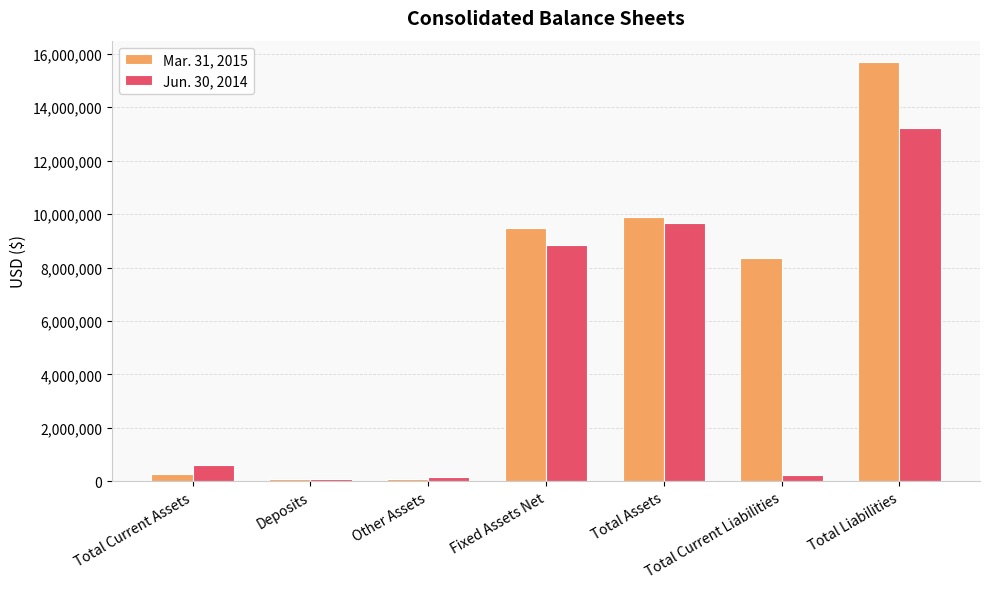

What is the label of the 4th bar from the right?

Fixed Assets Net